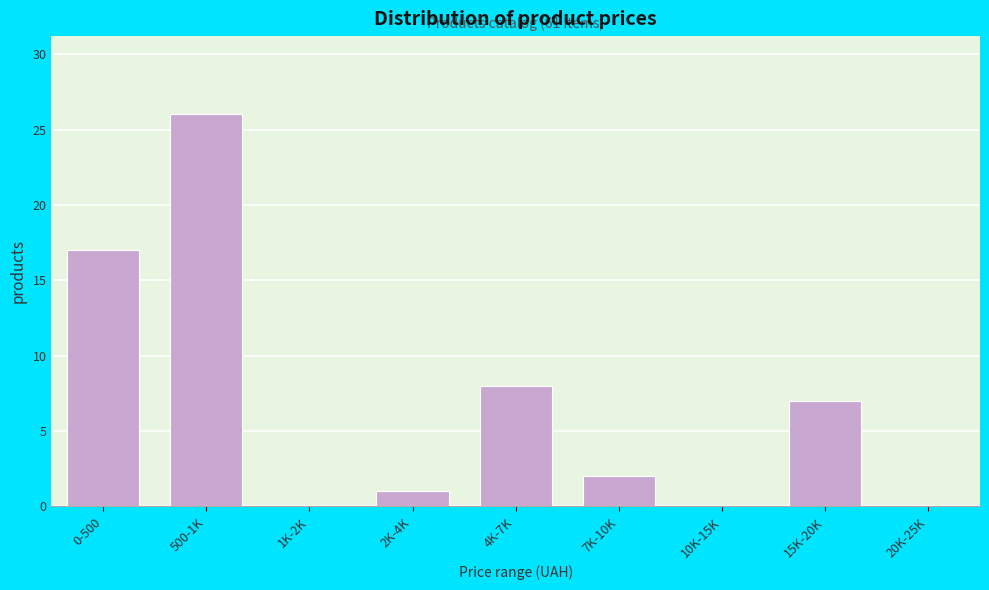

Reading left to right, extract all data points from this chart.

0-500=17	500-1K=26	1K-2K=0	2K-4K=1	4K-7K=8	7K-10K=2	10K-15K=0	15K-20K=7	20K-25K=0